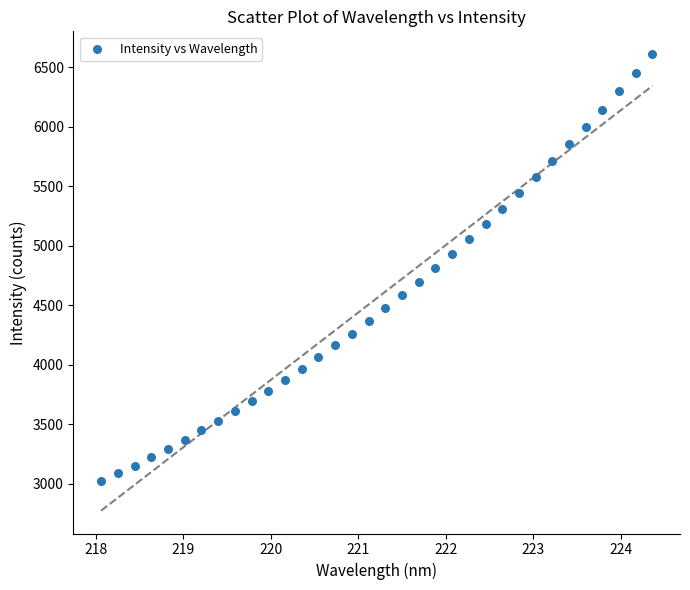

What is the range of X values (max minus min)?

6.3